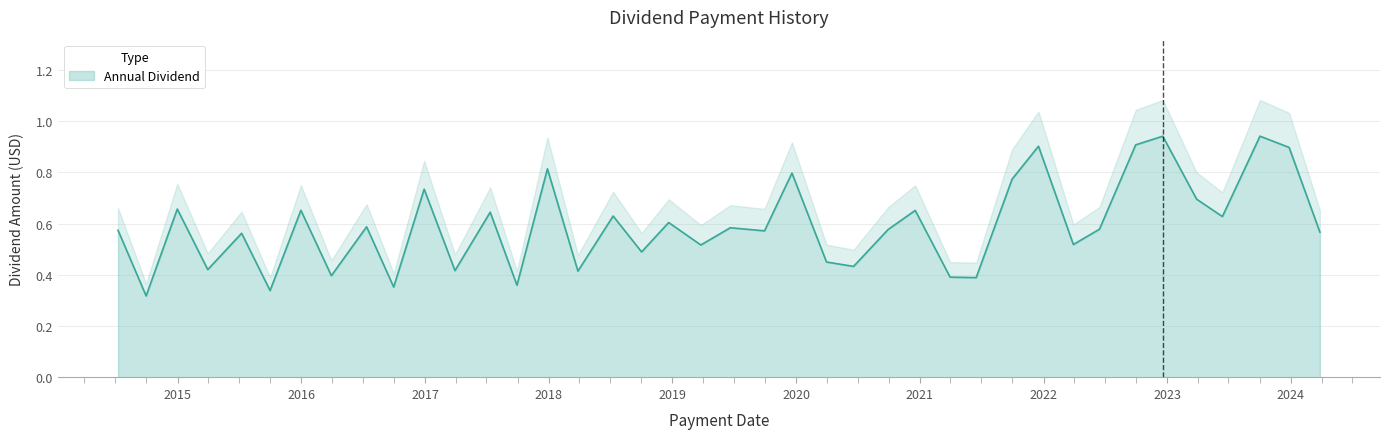

What is the change in value from 2016-12-29 to 2015-12-31?

-0.1